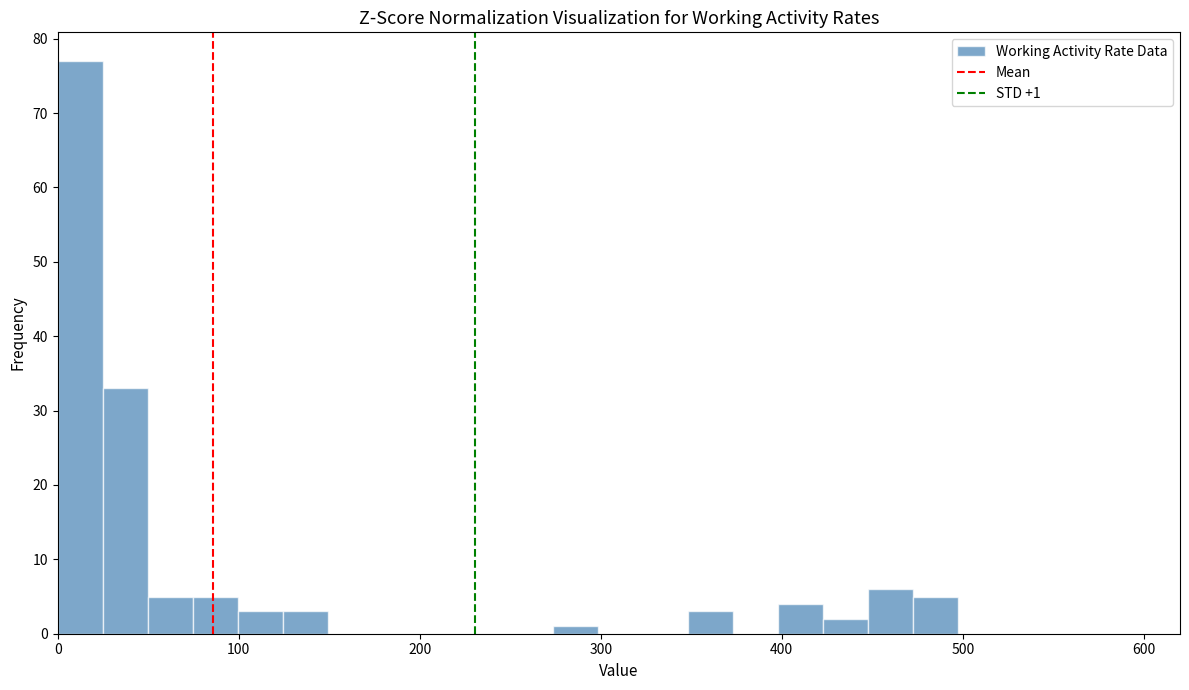

Around what value on the x-axis is the tallest bar? Give the approximate position of its centre, as read against the axis.

10